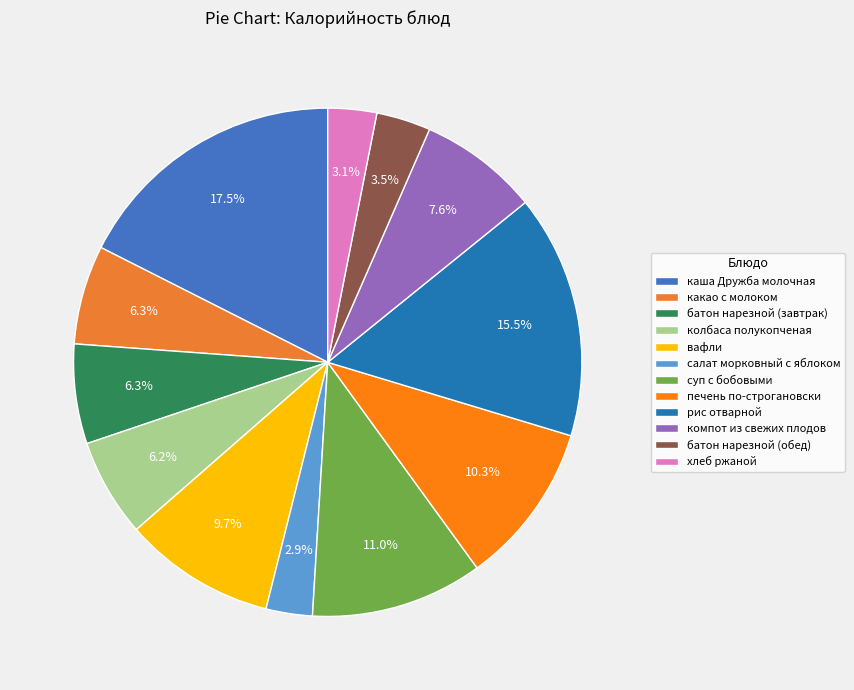

To the nearest percent, what is the difference between the largest and smallest slice percentages?

15%